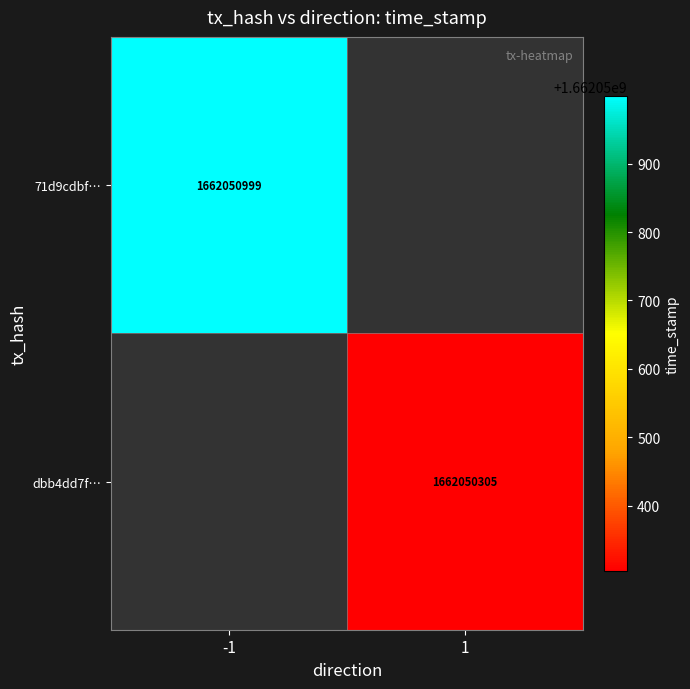

Is it true that dbb4dd7fb1eac792c7b624005cc5e363ba47f93 equals 1662050305 at 1?

True